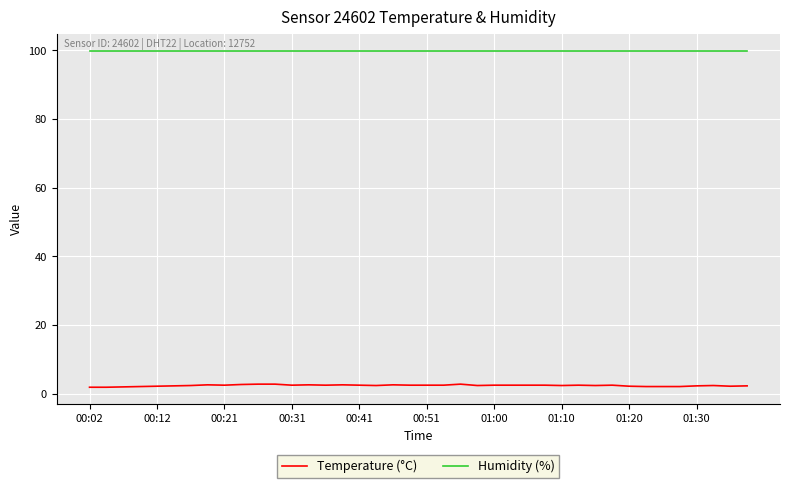

Rank the series by their average value, from lowest to highest.

Temperature (°C), Humidity (%)